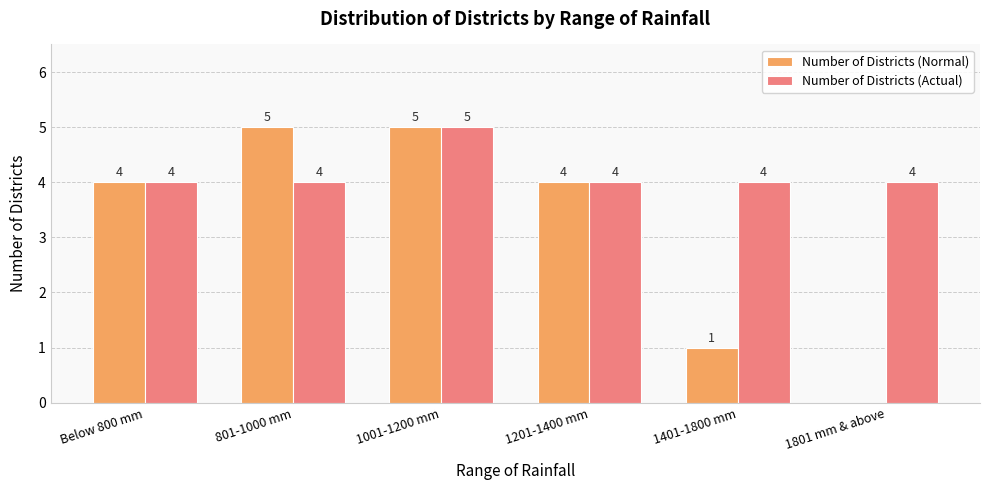

Which series has the largest total across all categories?

Number of Districts (Actual)